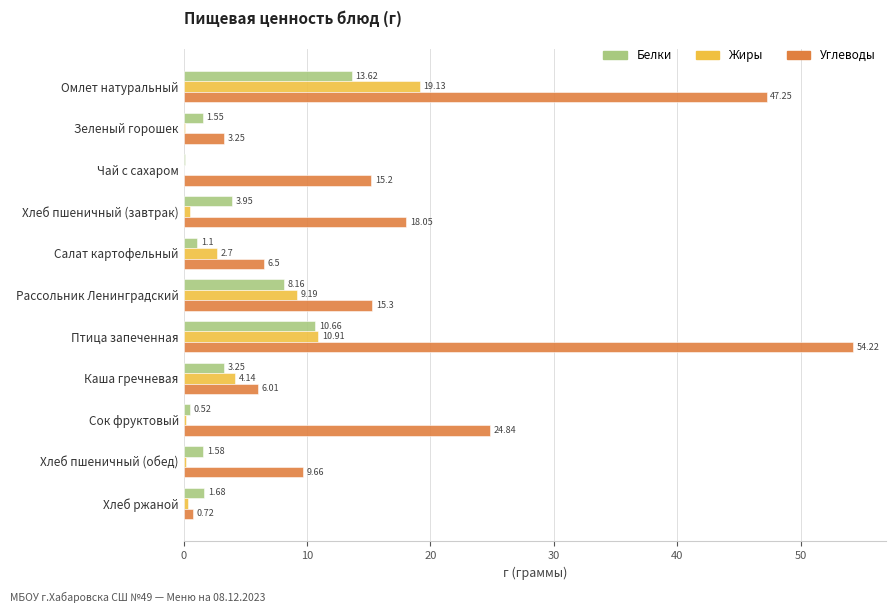

Between Салат картофельный and Хлеб ржаной, which series saw the biggest shift?

Углеводы